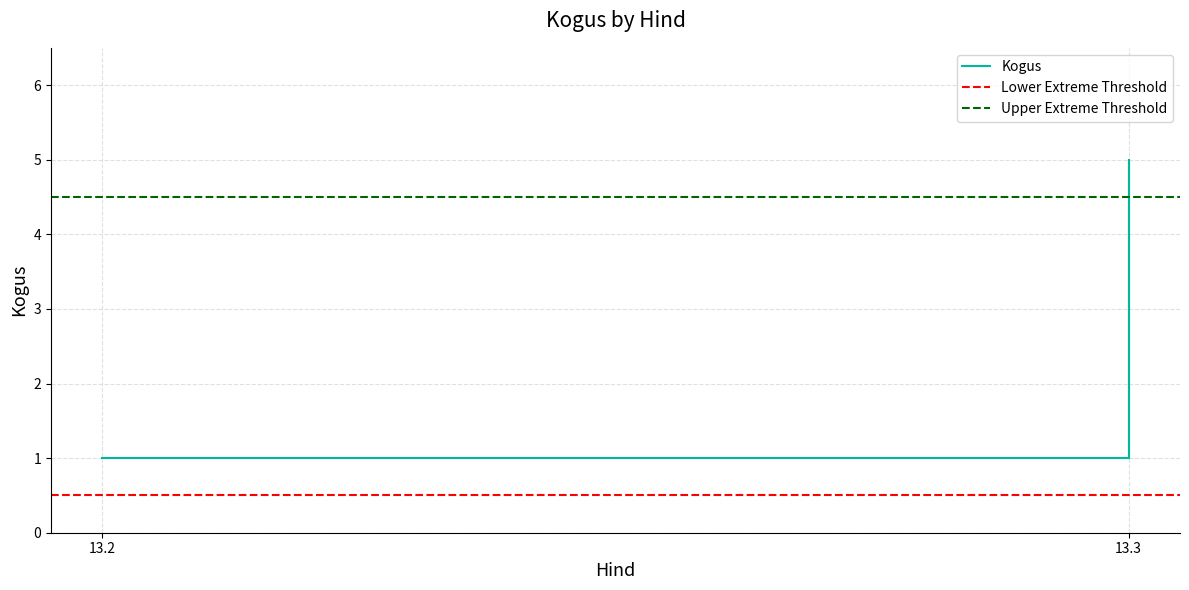

How many values exceed 1?

1